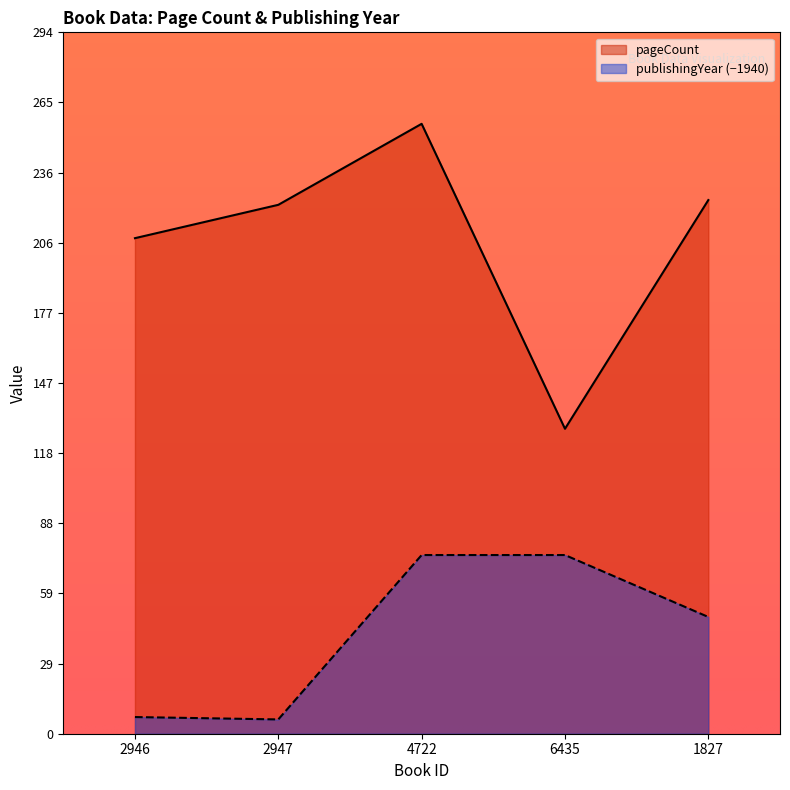

How many series are shown in this chart?

2